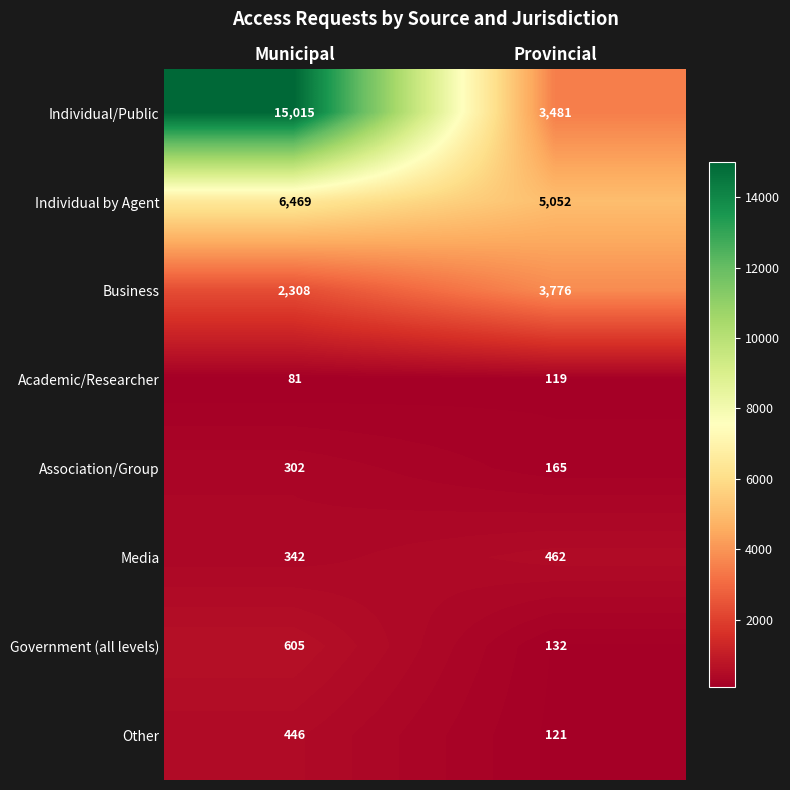

Reading right to left, extract all data points from this chart.

Individual/Public: Provincial=3481	Municipal=15015
Individual by Agent: Provincial=5052	Municipal=6469
Business: Provincial=3776	Municipal=2308
Academic/Researcher: Provincial=119	Municipal=81
Association/Group: Provincial=165	Municipal=302
Media: Provincial=462	Municipal=342
Government (all levels): Provincial=132	Municipal=605
Other: Provincial=121	Municipal=446